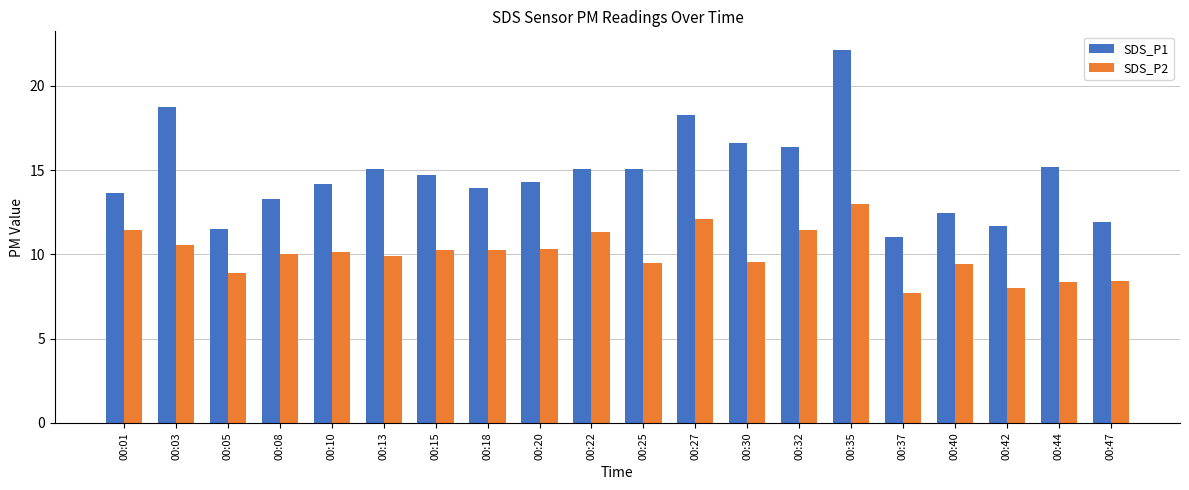

How many data points does each series have?

20